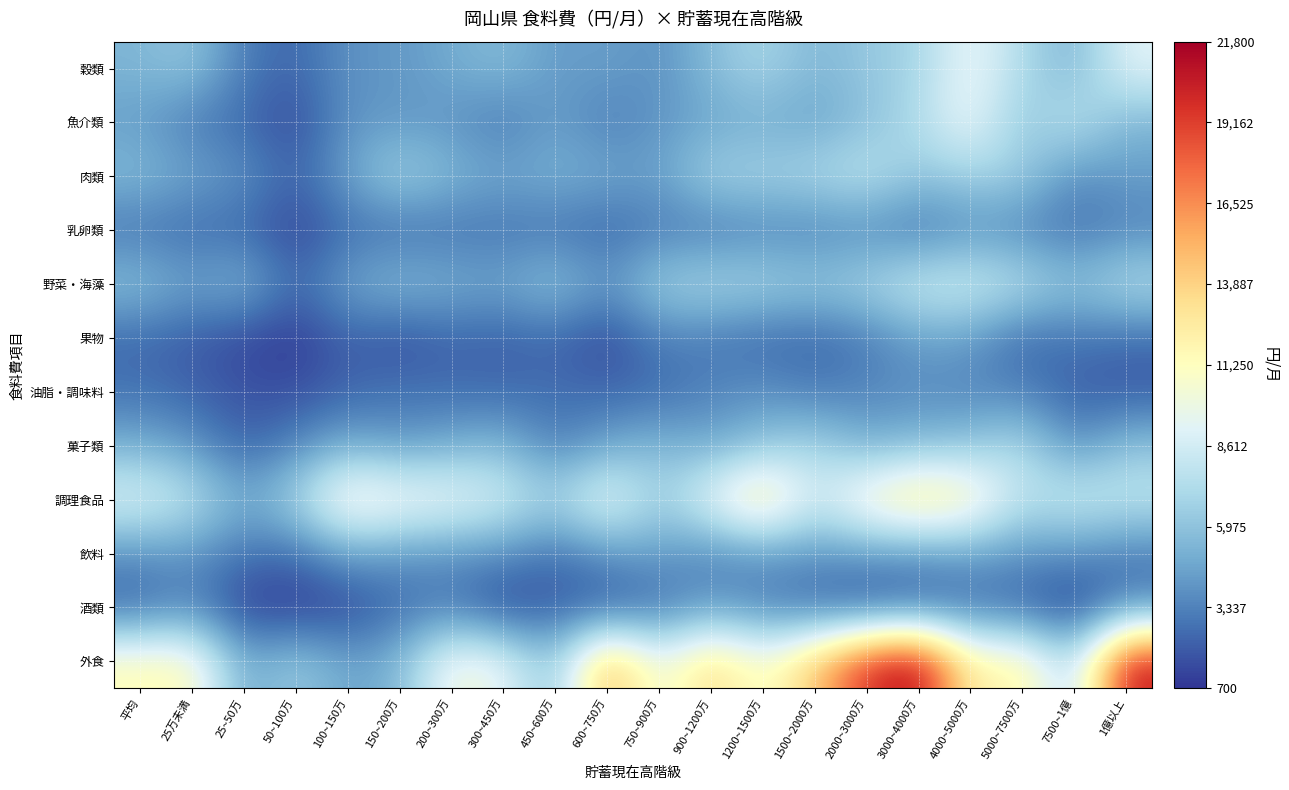

What is the difference between the highest and lowest values at 600~750万?

14499